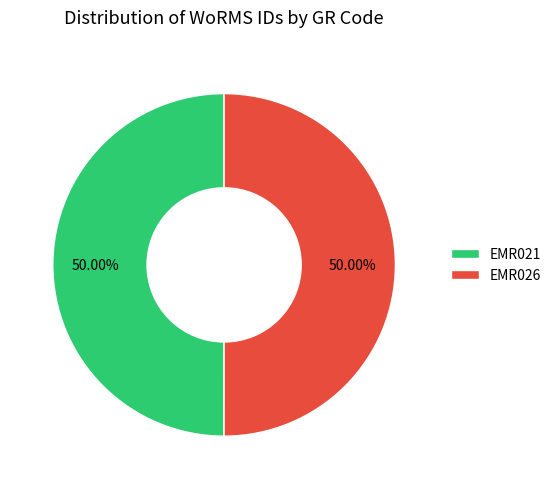

What is the ratio of the value at EMR021 to the value at EMR026?

1.0